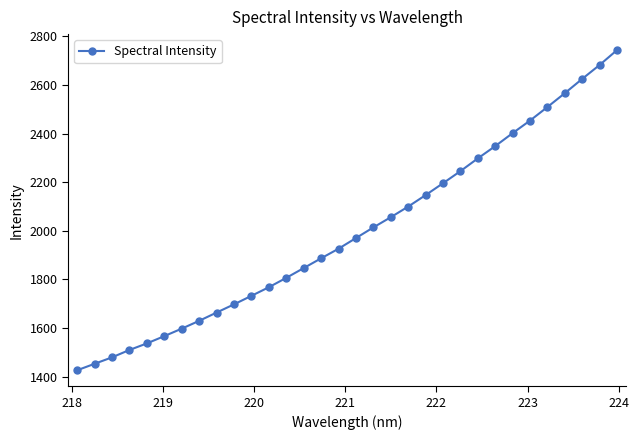

Does the chart display data point markers on the line(s)?

Yes